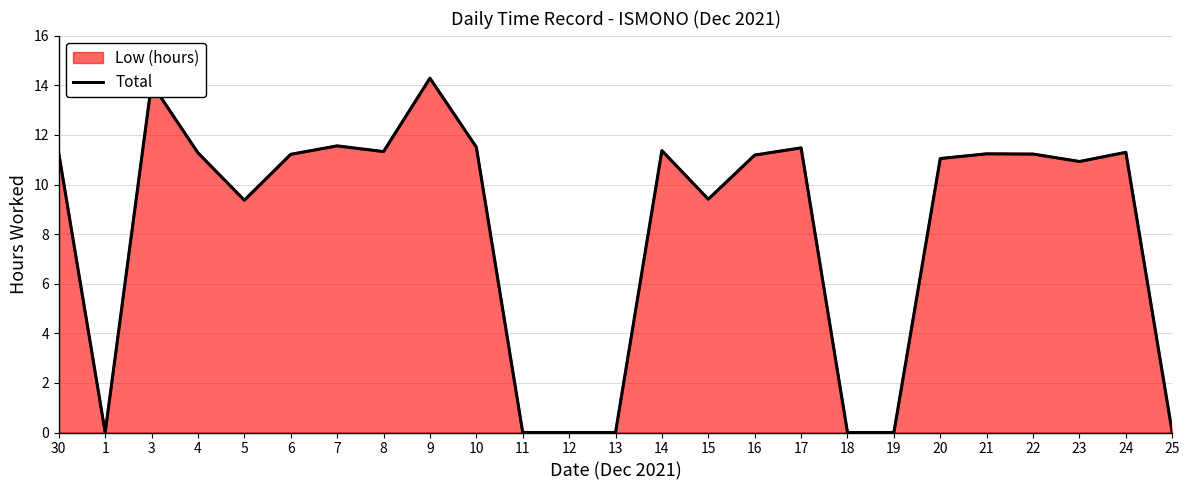

Count the number of categories in the chart.

25